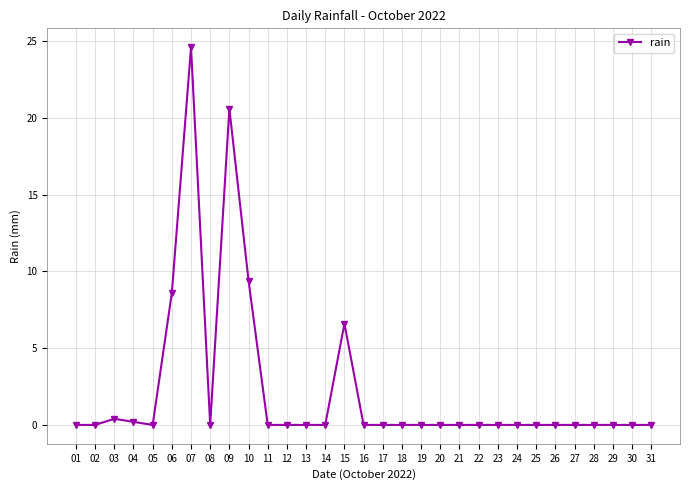

Does the chart have visible grid lines?

Yes